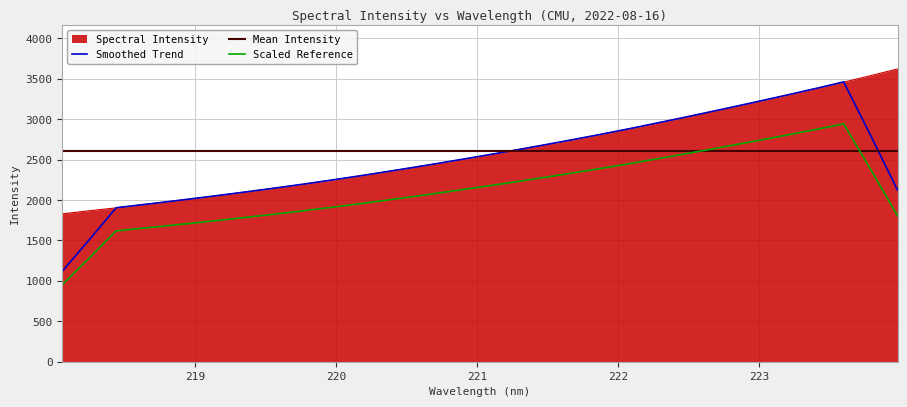

Where does the data first go above 2568?

221.1174